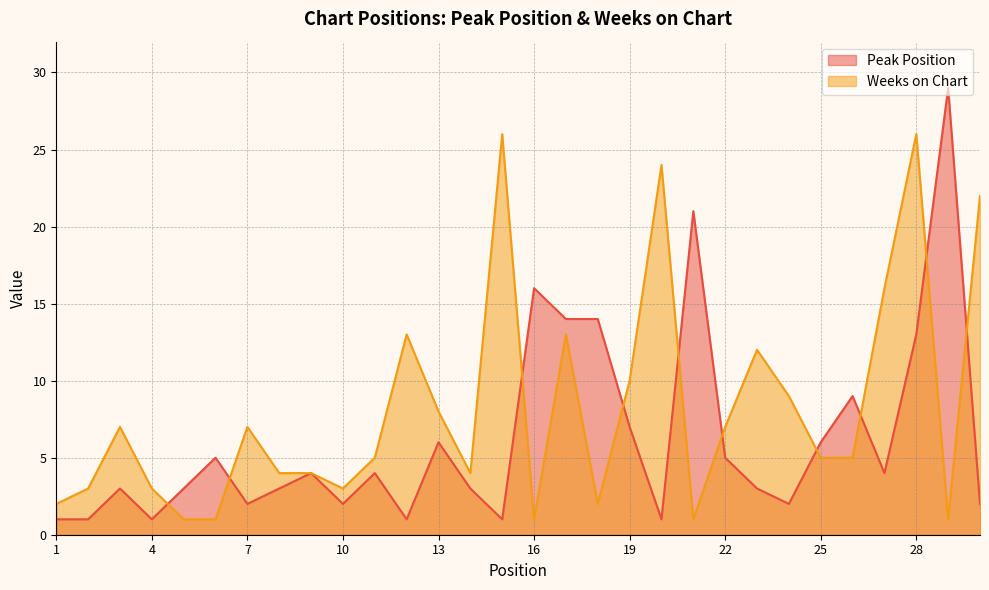

What is the spread (max minus min) of values at 23?

9